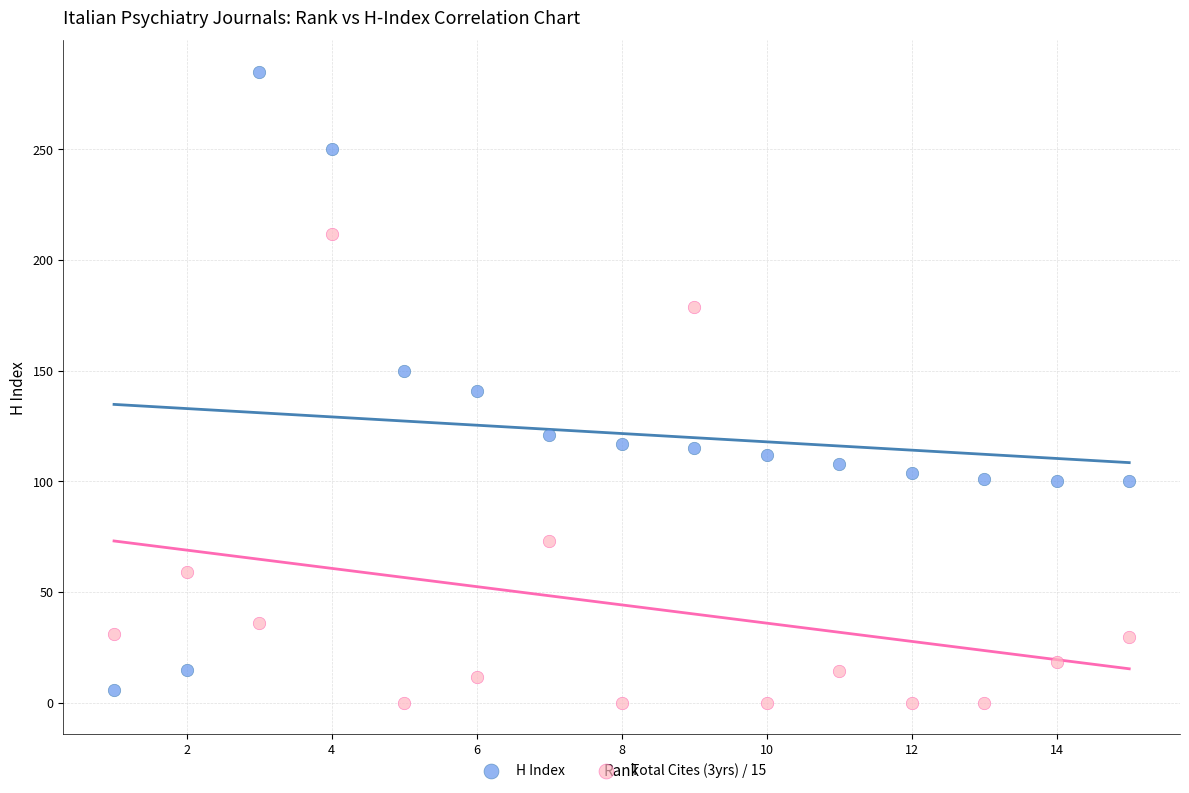

Which series contains the highest Y value?

H Index